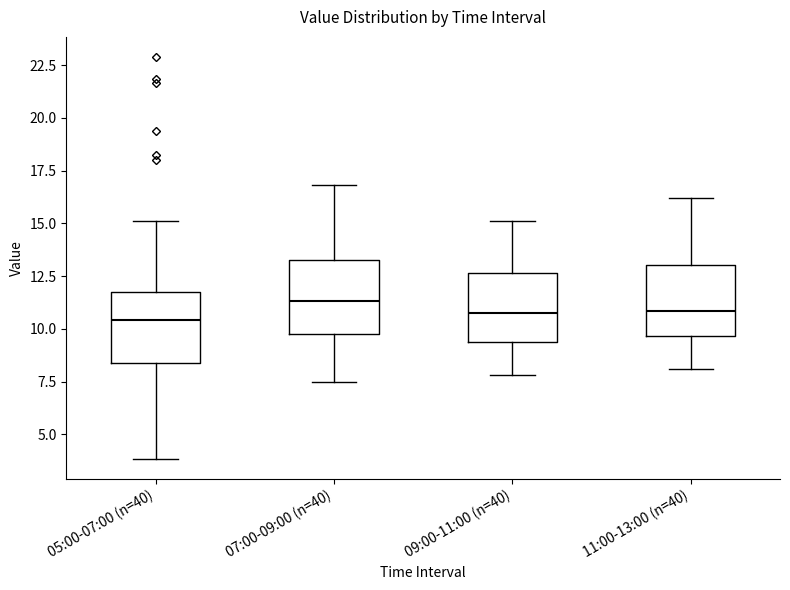

Where is the lower edge of the box for 11:00-13:00 (n=40) on the y-axis? The values are not printed on the chart, so give them approximately, as read against the axis.

9.5